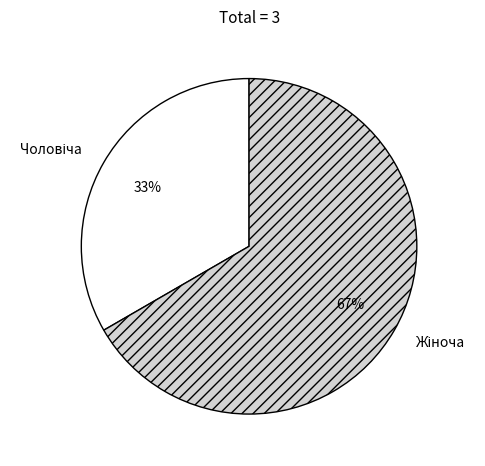

To the nearest percent, what is the average slice percentage?

50%